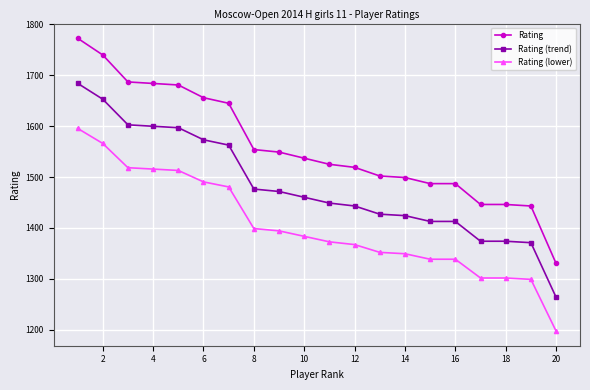

What is the difference between the maximum and minimum values in the Rating (lower) series?

398.7